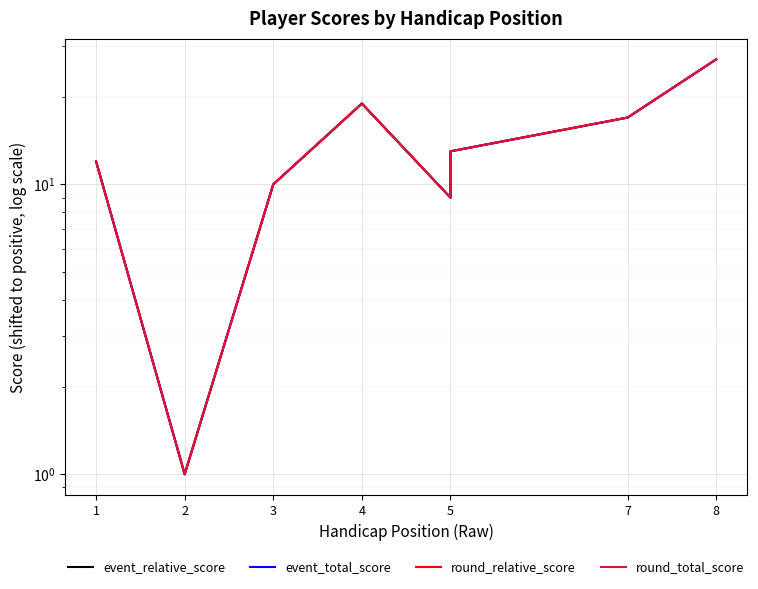

True or false: event_total_score and event_relative_score intersect in this chart.

False